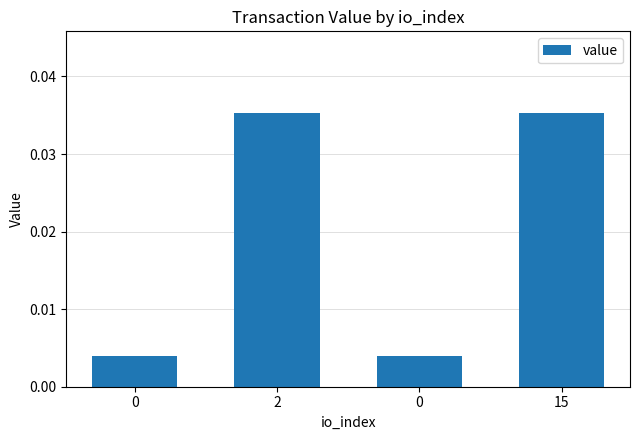

How many bars are there in total?

4